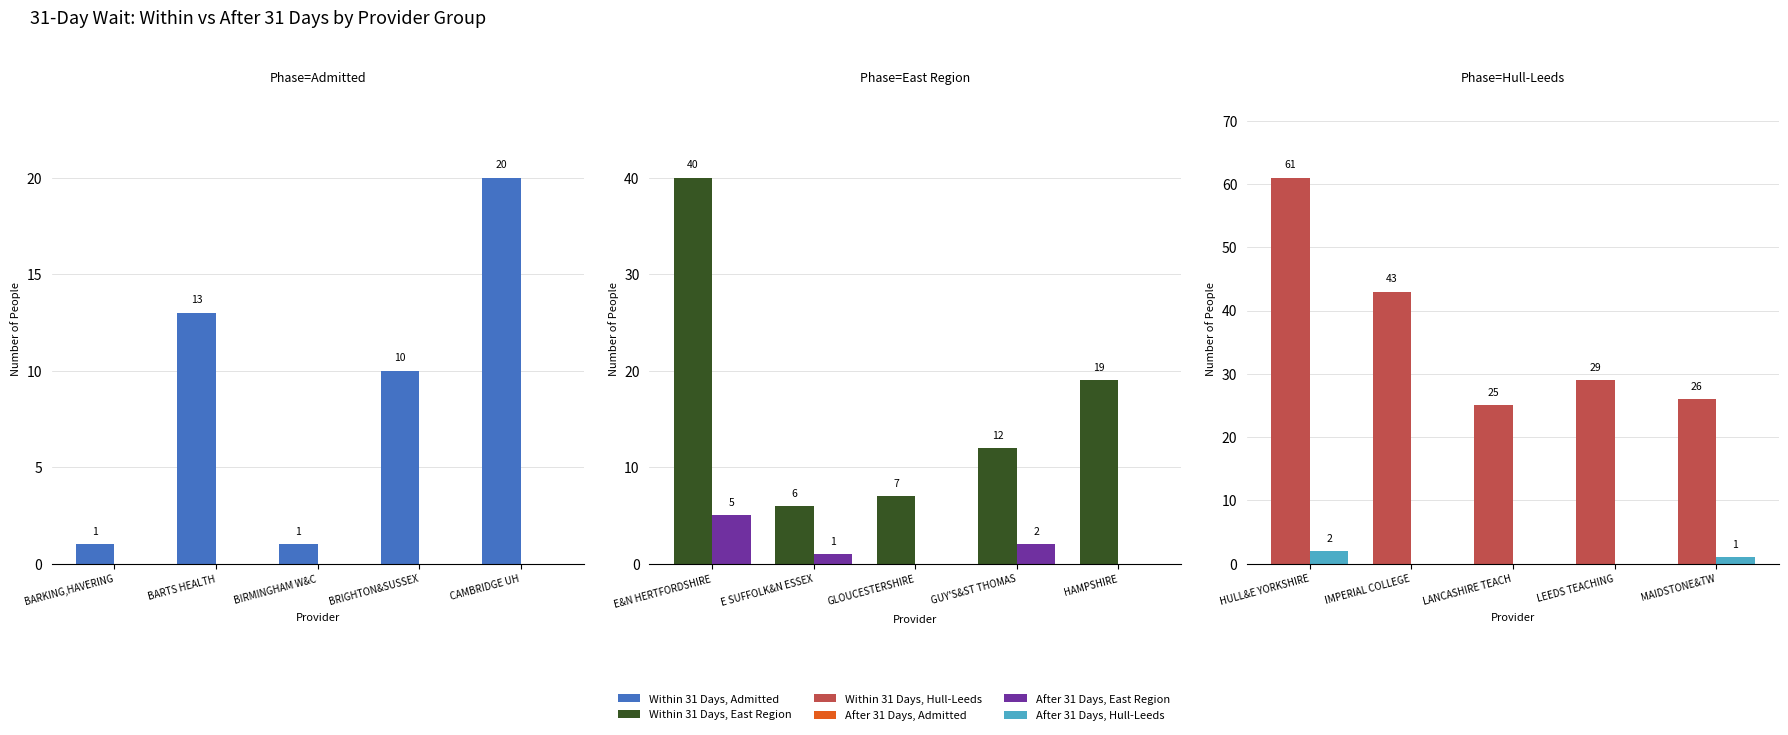

Is the value of After 31 Days, East Region at CAMBRIDGE UH greater than the value of After 31 Days, Admitted at BRIGHTON&SUSSEX?

No